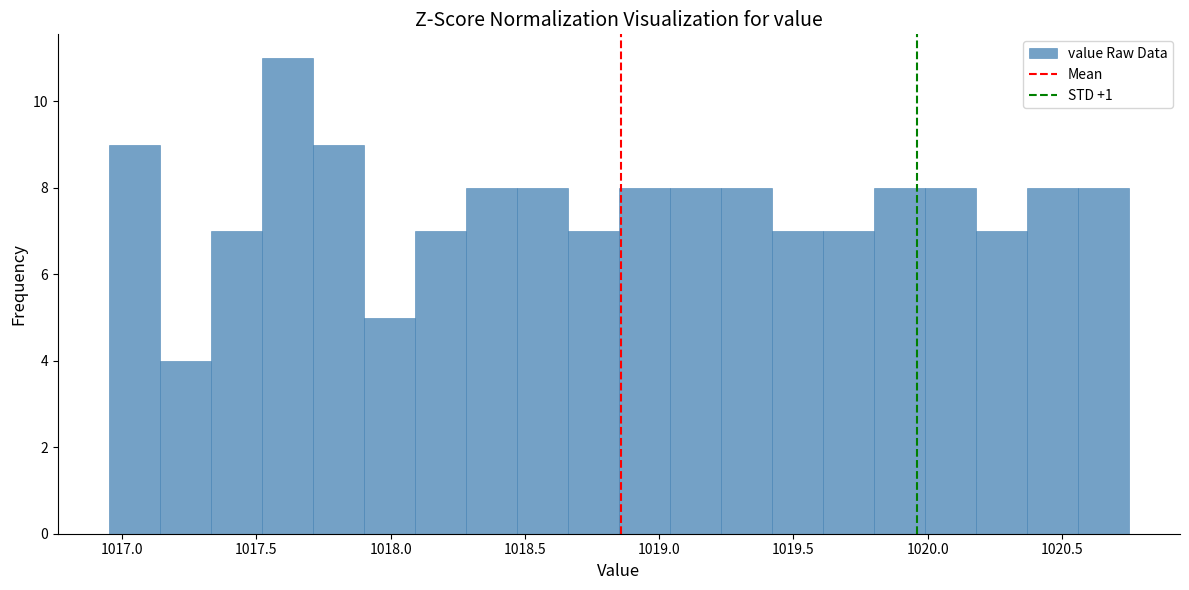

Around what value on the x-axis is the tallest bar? Give the approximate position of its centre, as read against the axis.

1017.60